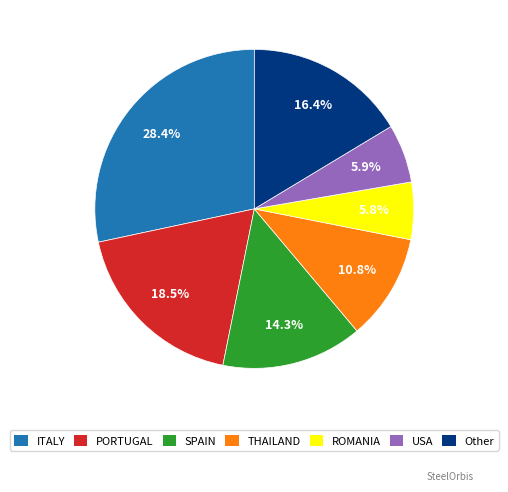

What portion of the pie excludes ITALY?

71.6%